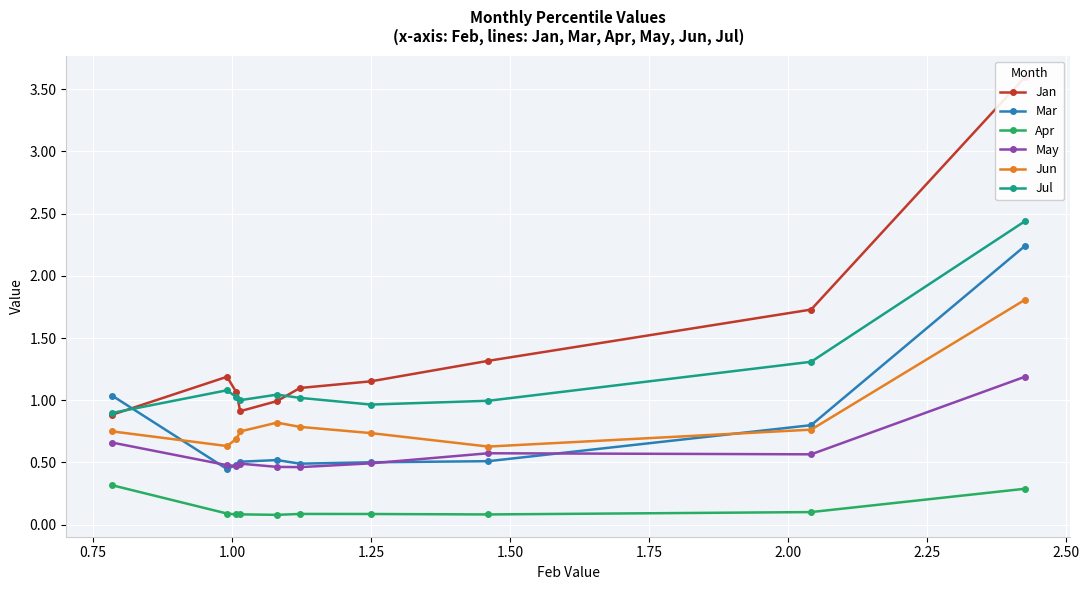

What is the minimum value for Jun?

0.6